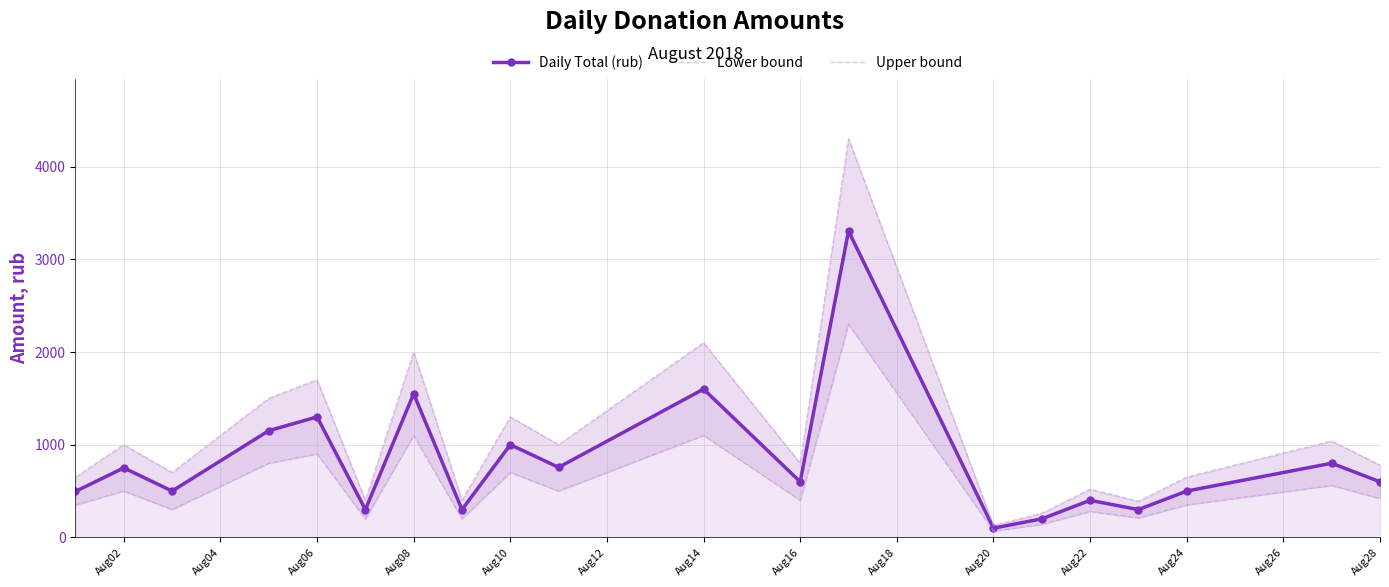

Which series has the largest range (max minus min)?

Upper bound